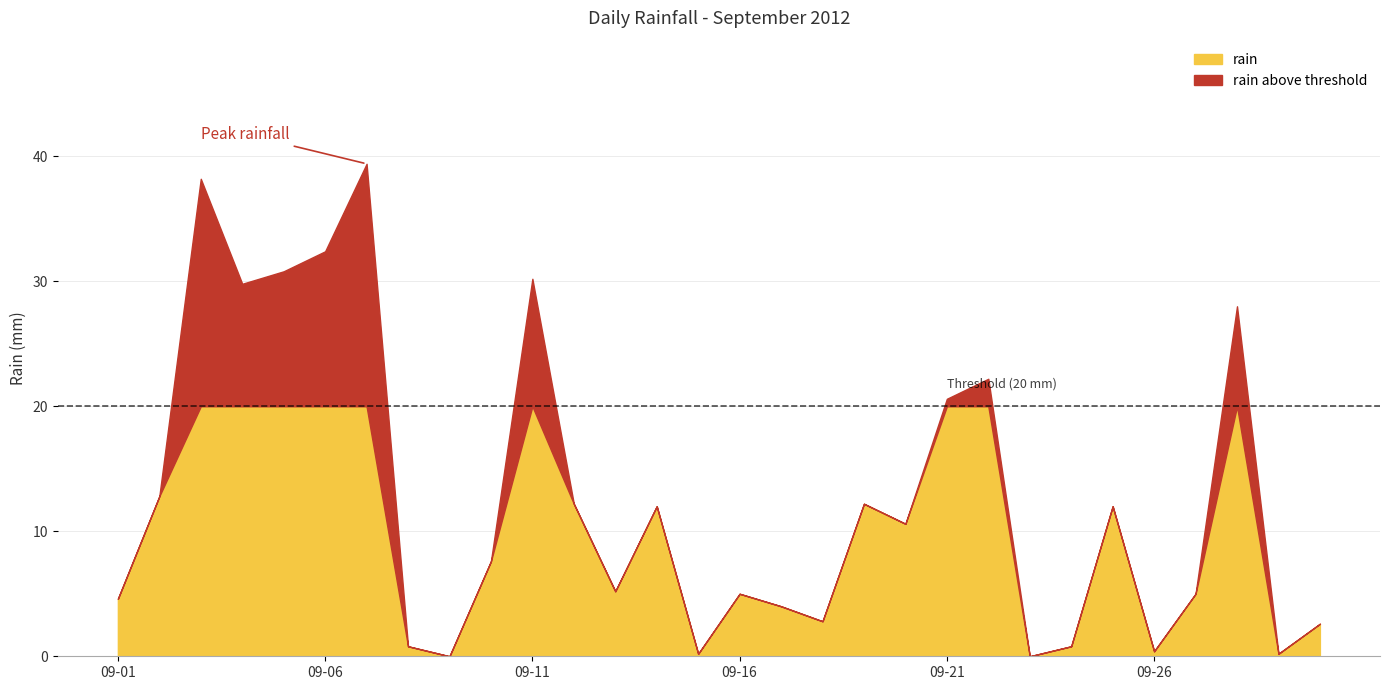

What is the difference between the maximum and minimum values?

39.4